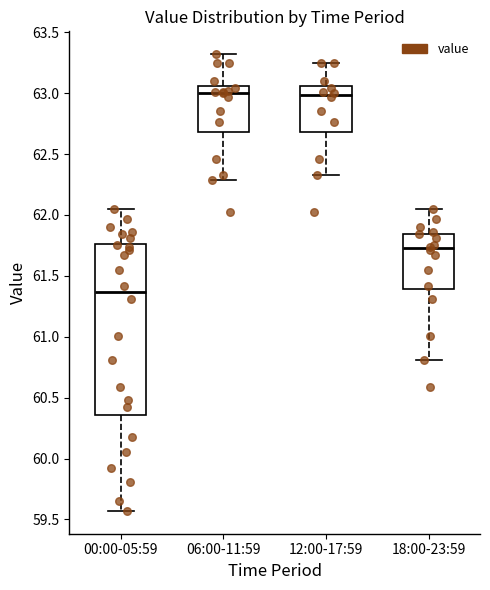

Which box is the tallest, from its lower edge to its upper edge?

00:00-05:59